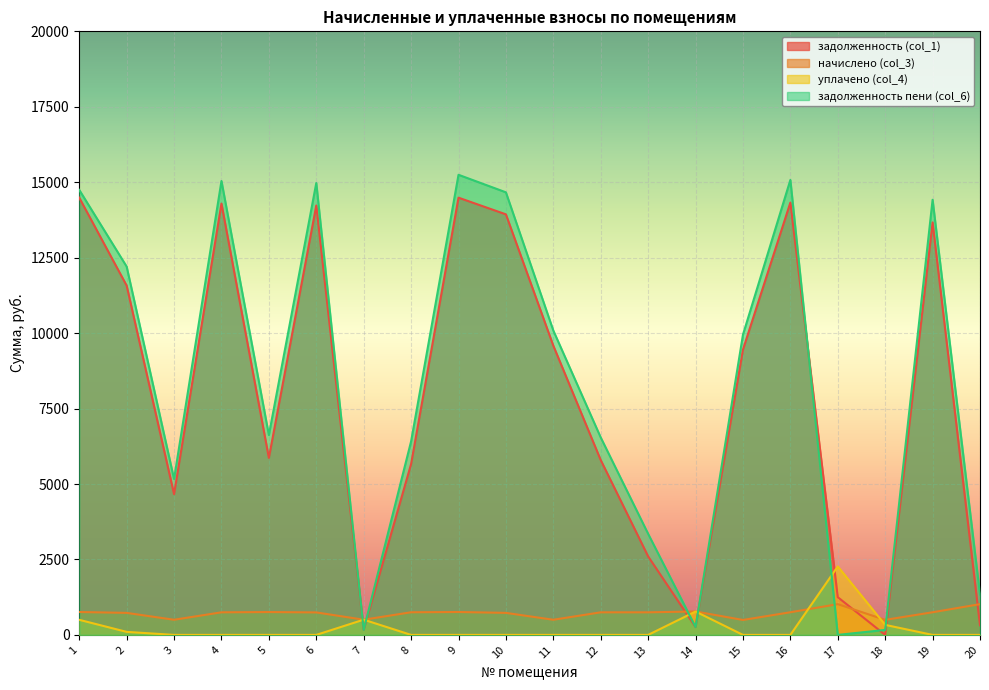

What is the sum of all задолженность (col_1) values?

156618.0